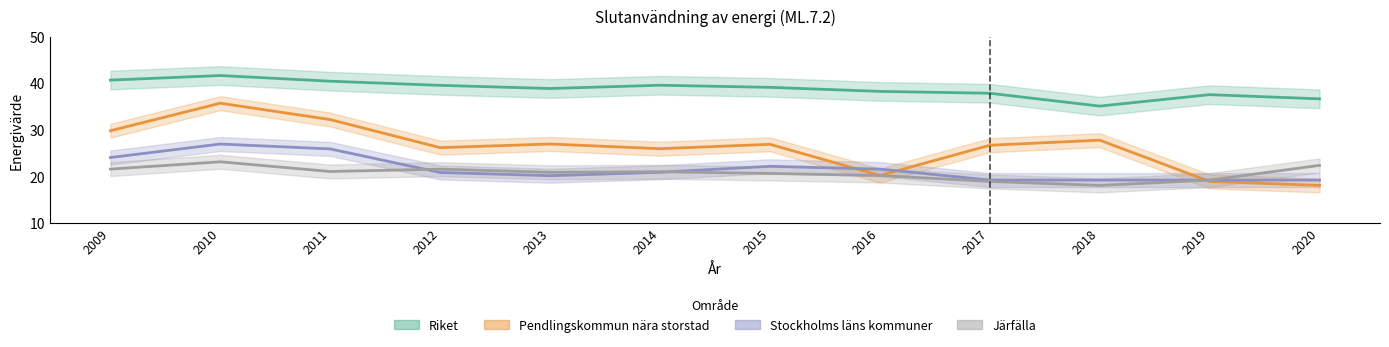

What is the sum of all Riket values?

465.3